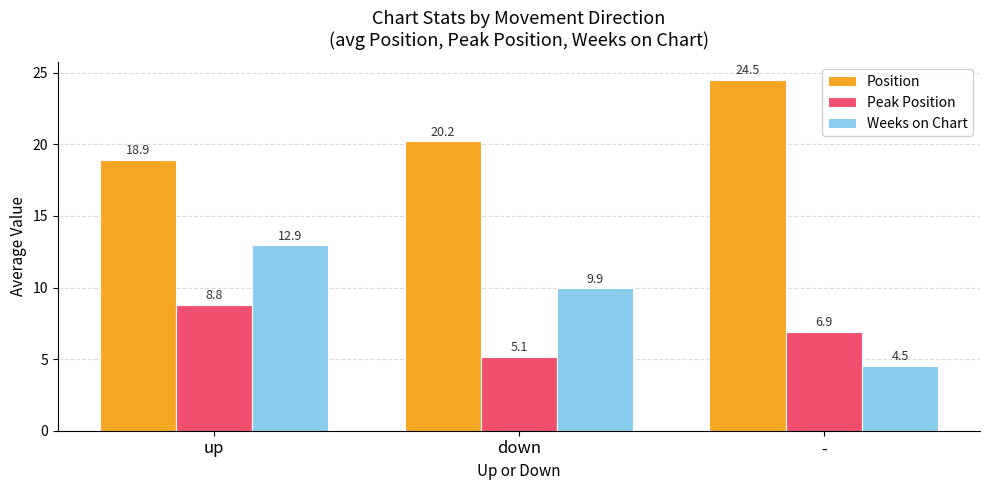

What are all the series names shown in the legend?

Position, Peak Position, Weeks on Chart